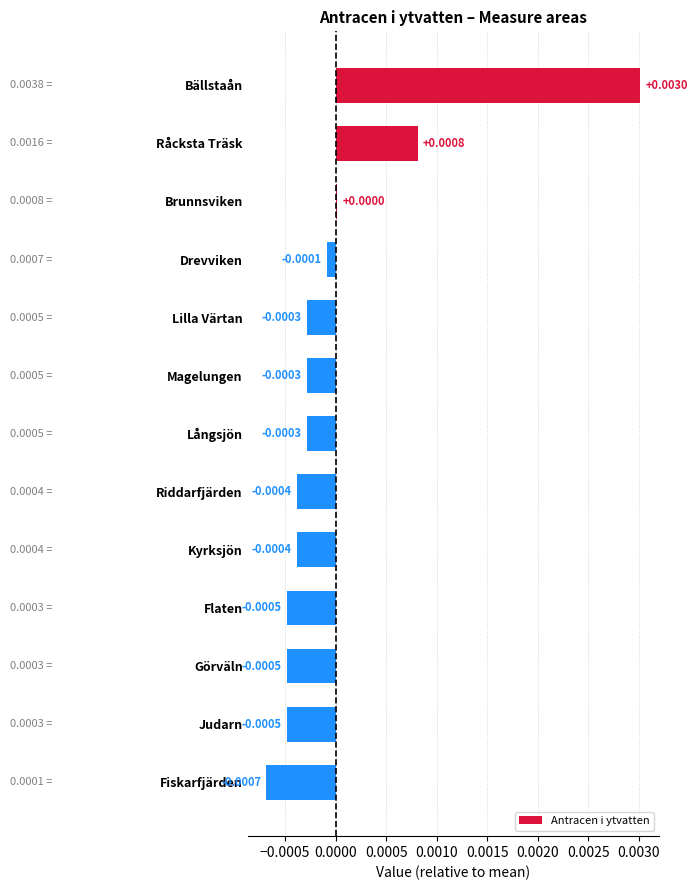

How many distinct data groups are displayed?

1